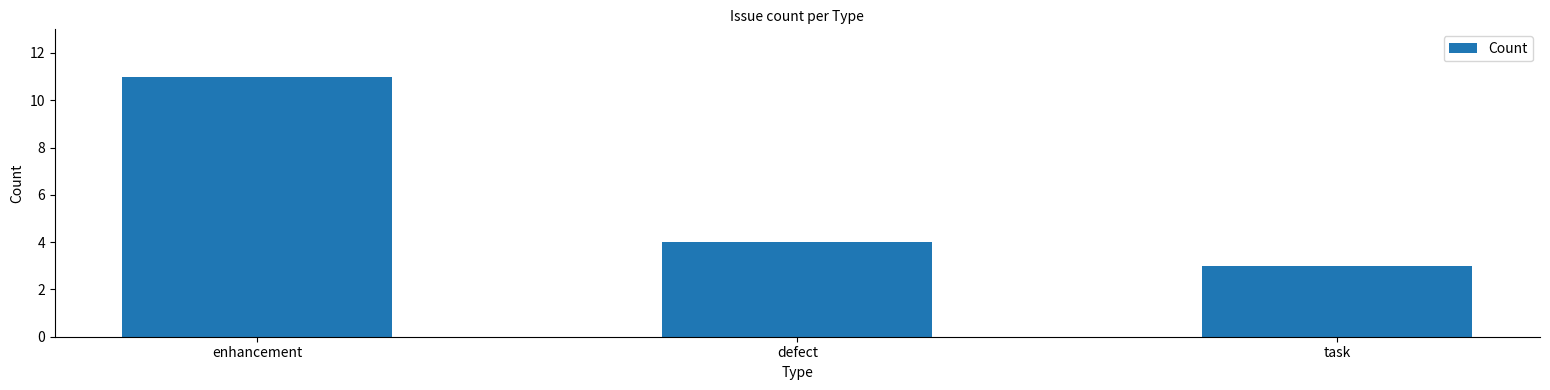

Reading left to right, extract all data points from this chart.

enhancement=11	defect=4	task=3